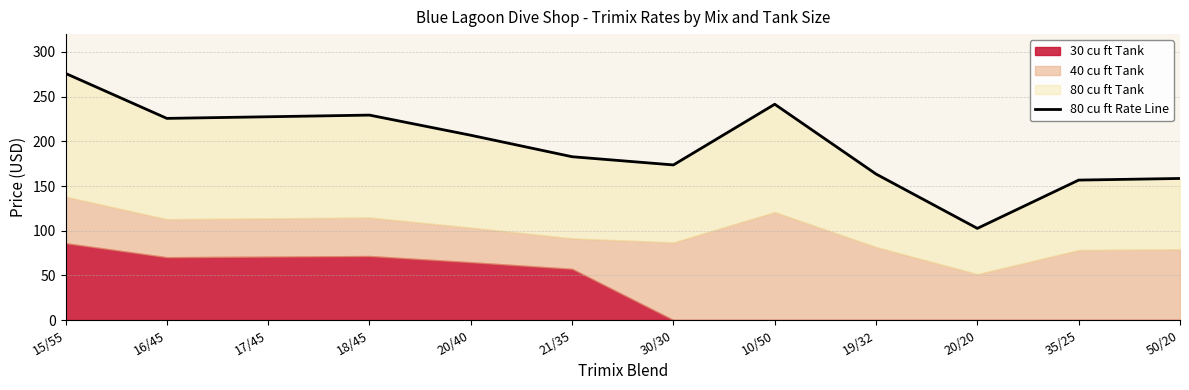

Reading left to right, transcribe all the data shown in this chart.

276.0	225.7	227.5	229.4	206.8	182.8	173.6	241.5	163.4	102.6	156.6	158.4